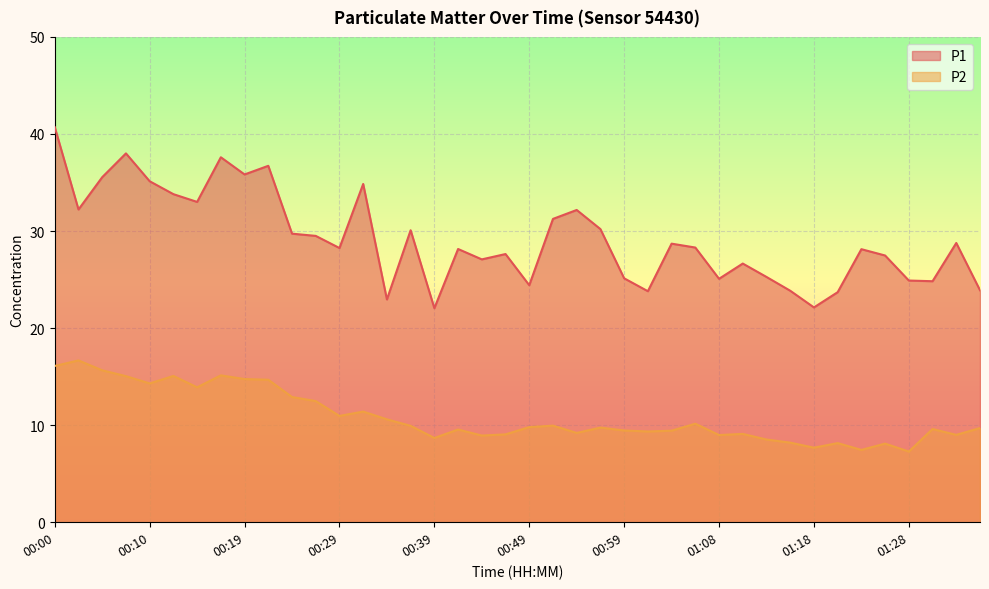

True or false: P2 has a value of 24.0 at 00:07.

False